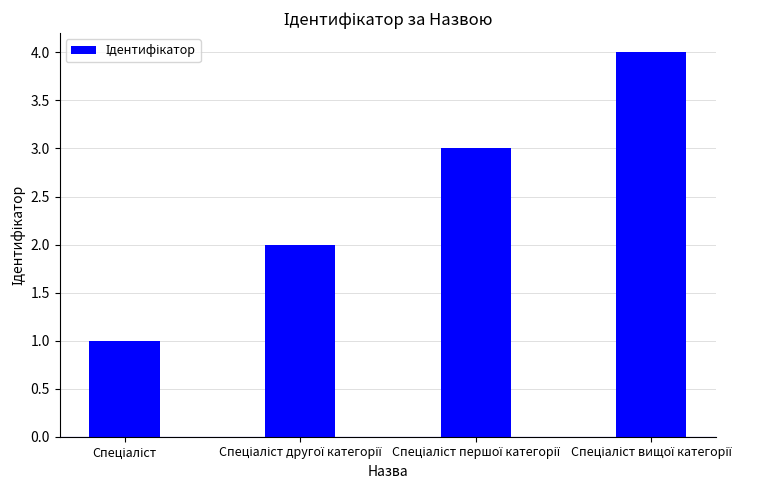

How many data points are less than 3?

2